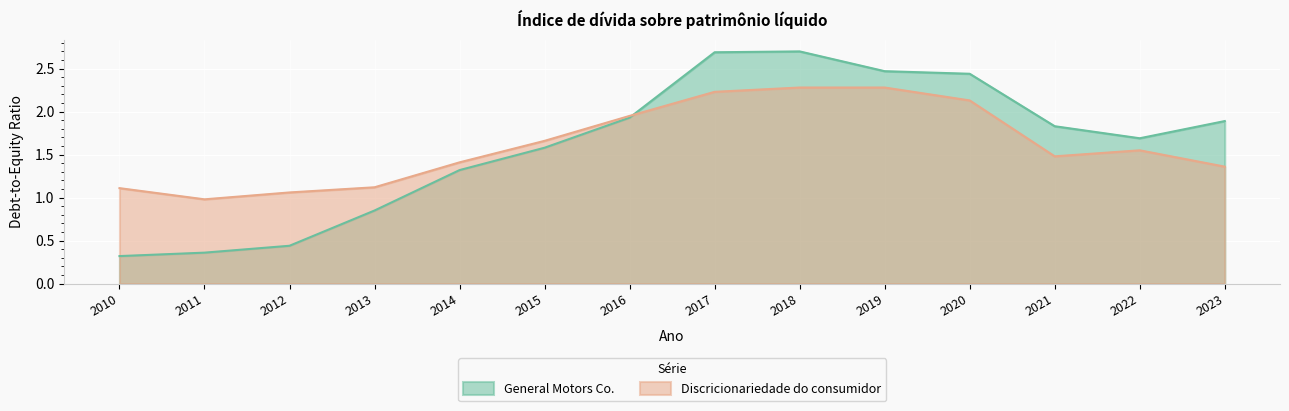

Which label corresponds to the smallest value in the chart?

2010